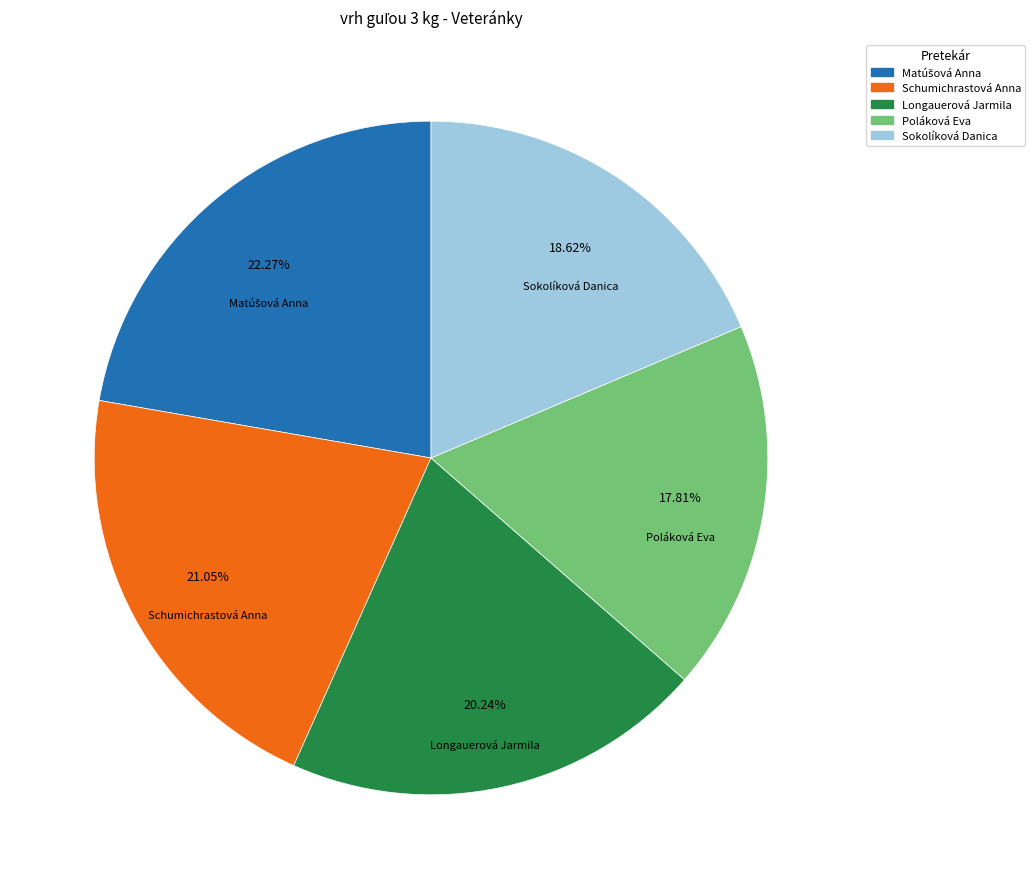

Is there a majority slice in this chart?

No